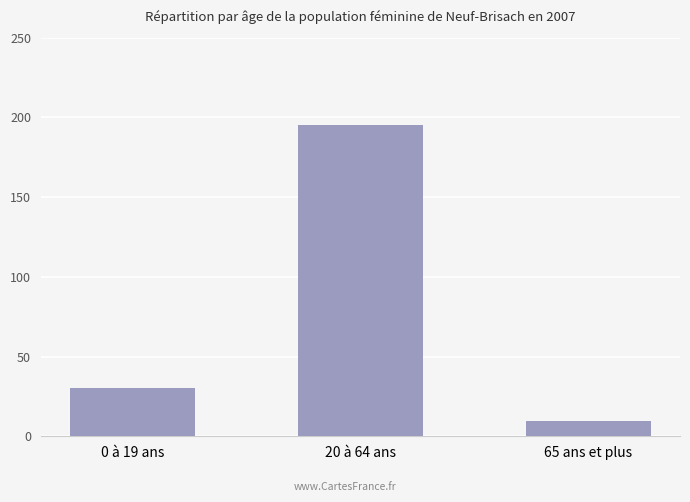

Reading left to right, extract all data points from this chart.

0 à 19 ans=30.1	20 à 64 ans=195.2	65 ans et plus=9.4